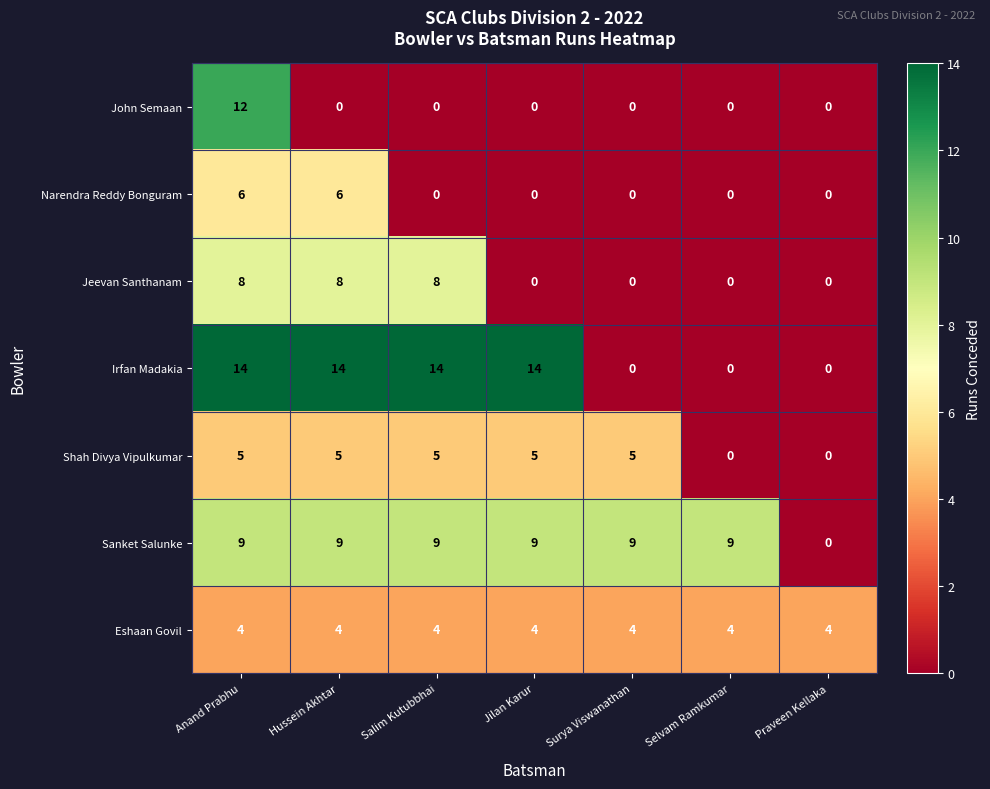

The Sanket Salunke series shows 16 at Surya Viswanathan. True or false?

False